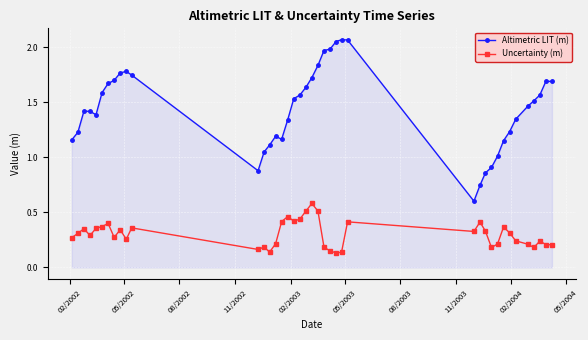

True or false: Uncertainty (m) and Altimetric LIT (m) cross at least once.

False